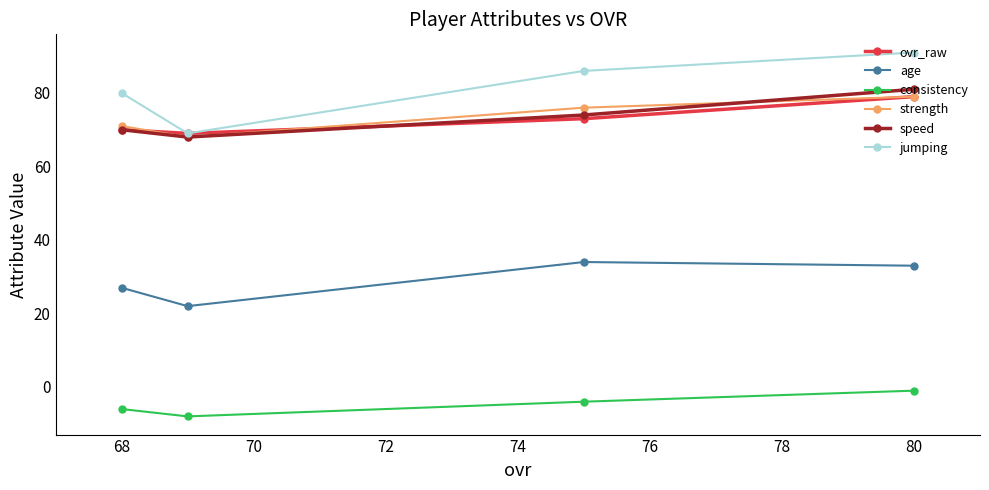

What are all the series names shown in the legend?

ovr_raw, age, consistency, strength, speed, jumping